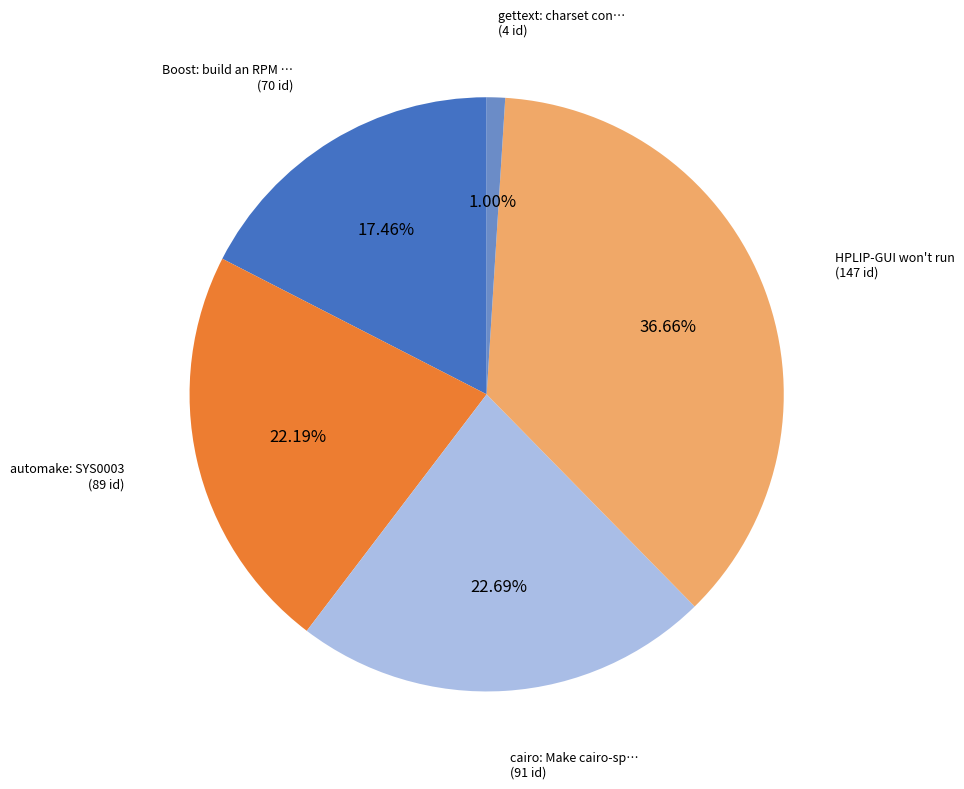

Is there a majority slice in this chart?

No